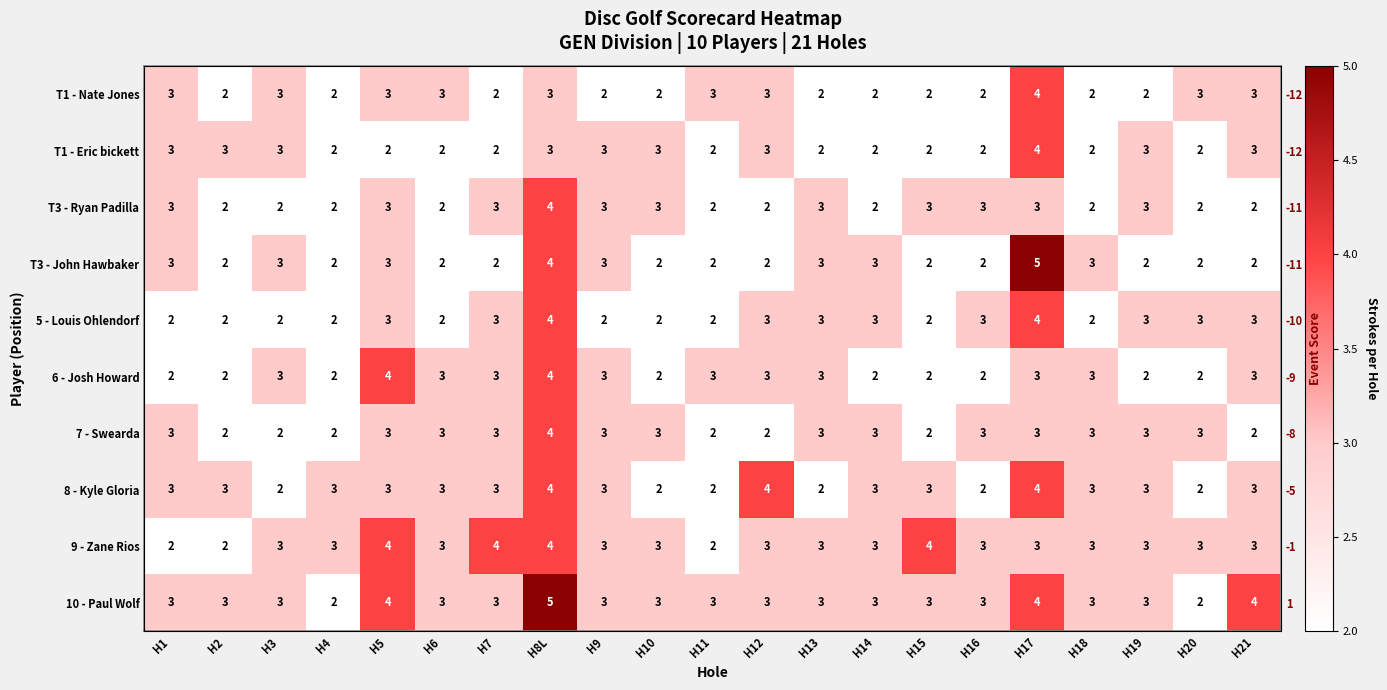

The 8 - Kyle Gloria series shows 2 at H8L. True or false?

False